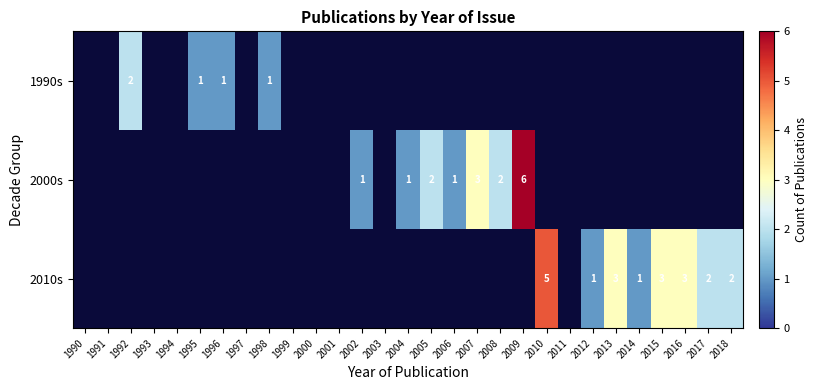

The value of 2010s at 2010 is 3. True or false?

False